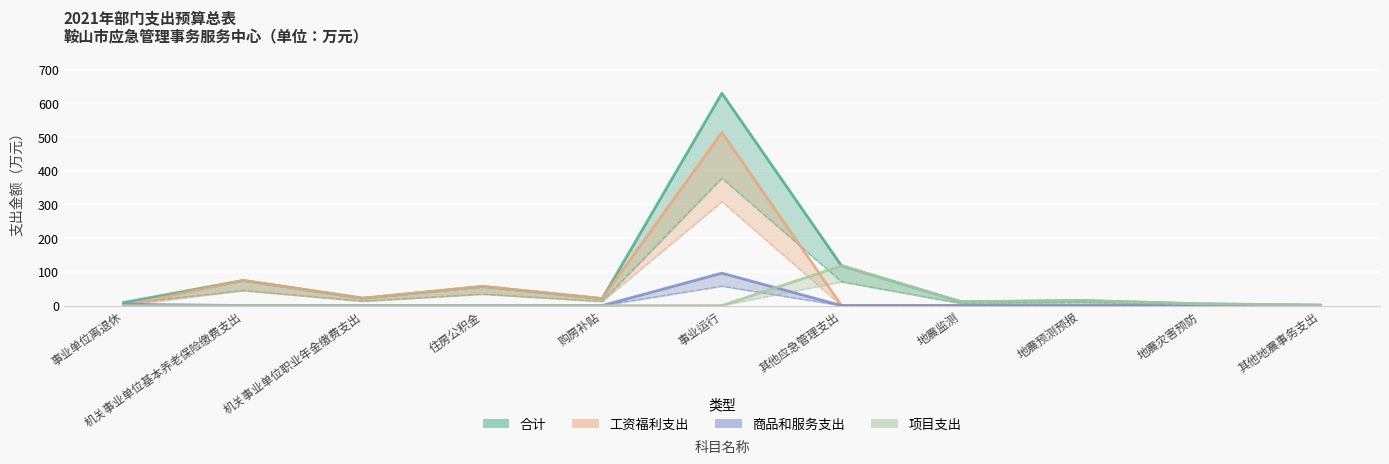

True or false: 商品和服务支出 has more than 0 points higher than both neighbors.

True